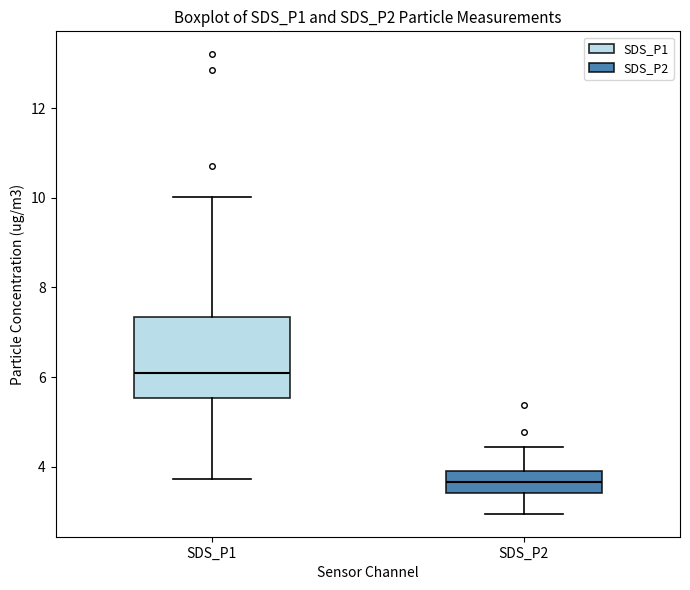

Where is the upper edge of the box for SDS_P2 on the y-axis? The values are not printed on the chart, so give them approximately, as read against the axis.

4.0